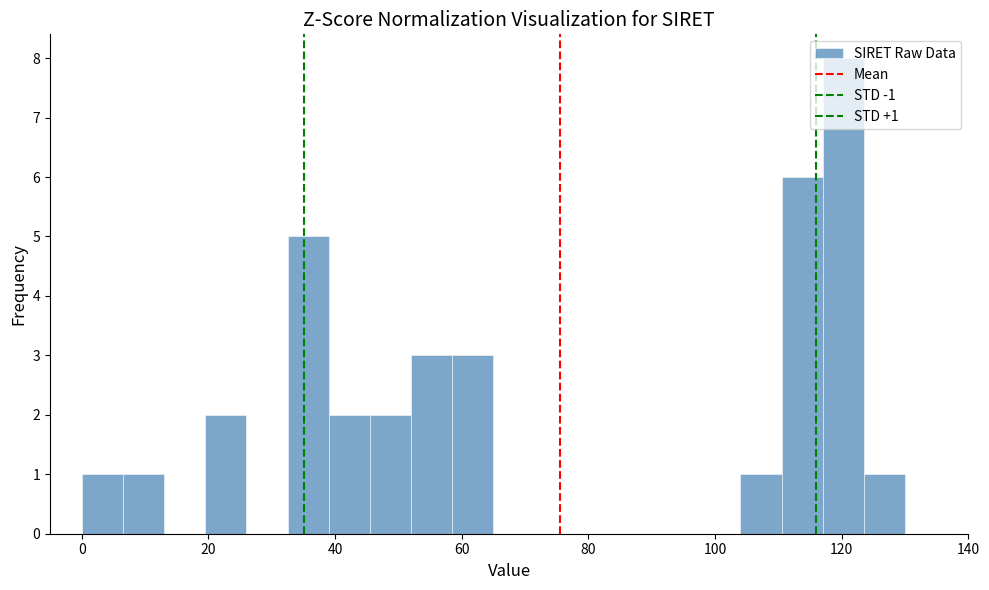

Around what value on the x-axis is the tallest bar? Give the approximate position of its centre, as read against the axis.

120